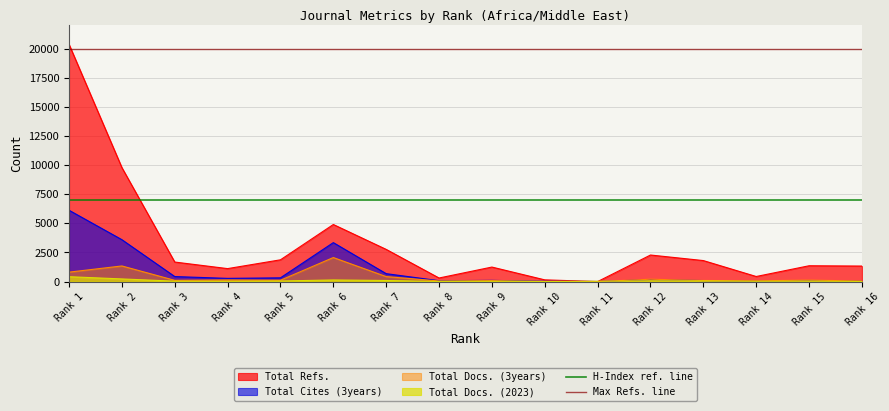

What is the minimum value for Max Refs. line?

20000